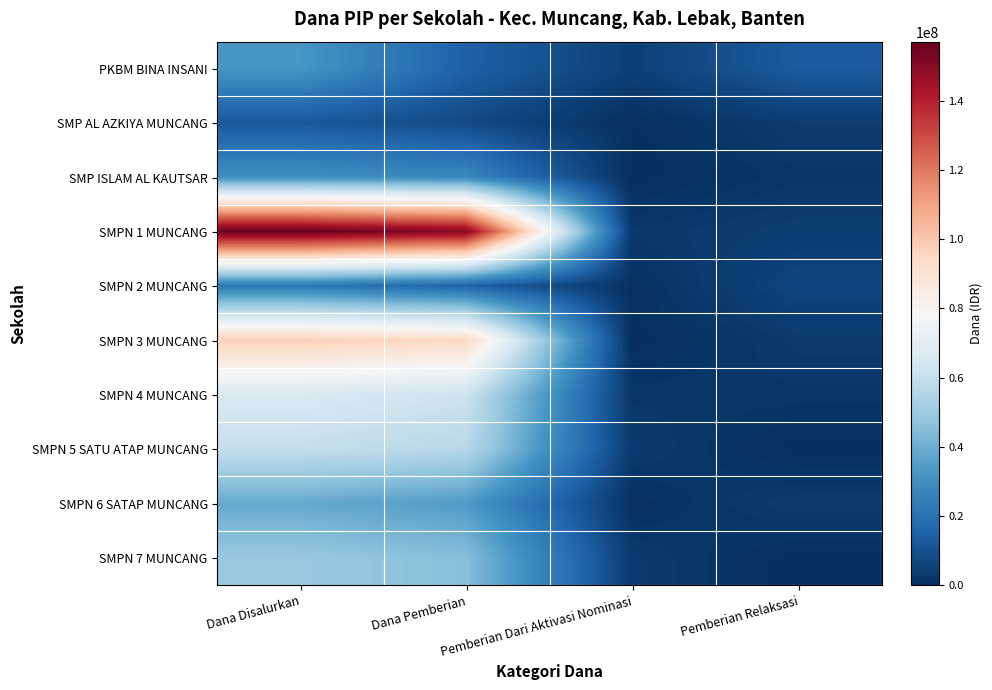

How many categories are shown in the chart?

4